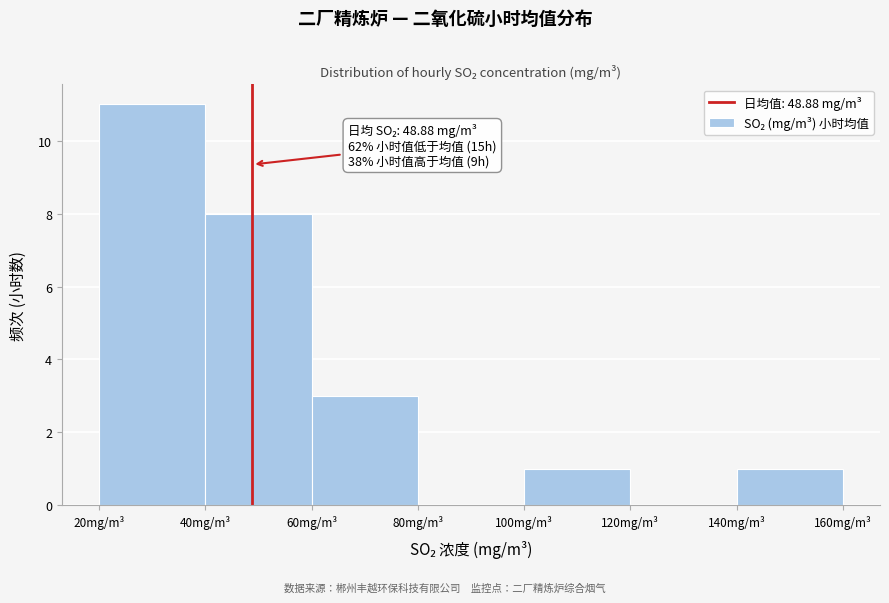

Which range on the x-axis has the tallest bar?

20 to 40